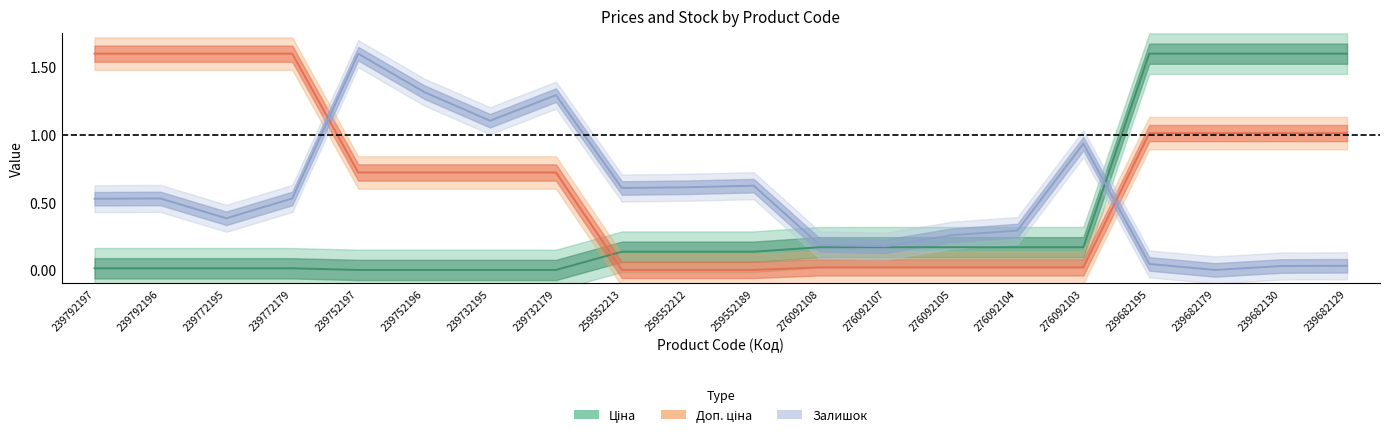

Reading right to left, transcribe all the data shown in this chart.

Ціна: 239682129=1.6	239682130=1.6	239682179=1.6	239682195=1.6	276092103=0.2	276092104=0.2	276092105=0.2	276092107=0.2	276092108=0.2	259552189=0.1	259552212=0.1	259552213=0.1	239732179=0.0	239732195=0.0	239752196=0.0	239752197=0.0	239772179=0.0	239772195=0.0	239792196=0.0	239792197=0.0
Доп. ціна: 239682129=1.0	239682130=1.0	239682179=1.0	239682195=1.0	276092103=0.0	276092104=0.0	276092105=0.0	276092107=0.0	276092108=0.0	259552189=0.0	259552212=0.0	259552213=0.0	239732179=0.7	239732195=0.7	239752196=0.7	239752197=0.7	239772179=1.6	239772195=1.6	239792196=1.6	239792197=1.6
Залишок: 239682129=0.0	239682130=0.0	239682179=0.0	239682195=0.0	276092103=0.9	276092104=0.3	276092105=0.3	276092107=0.2	276092108=0.2	259552189=0.6	259552212=0.6	259552213=0.6	239732179=1.3	239732195=1.1	239752196=1.3	239752197=1.6	239772179=0.5	239772195=0.4	239792196=0.5	239792197=0.5